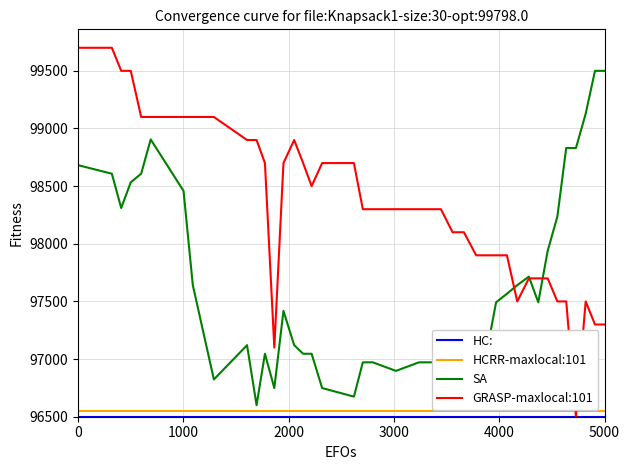

What is the minimum value shown in the chart?

96500.0